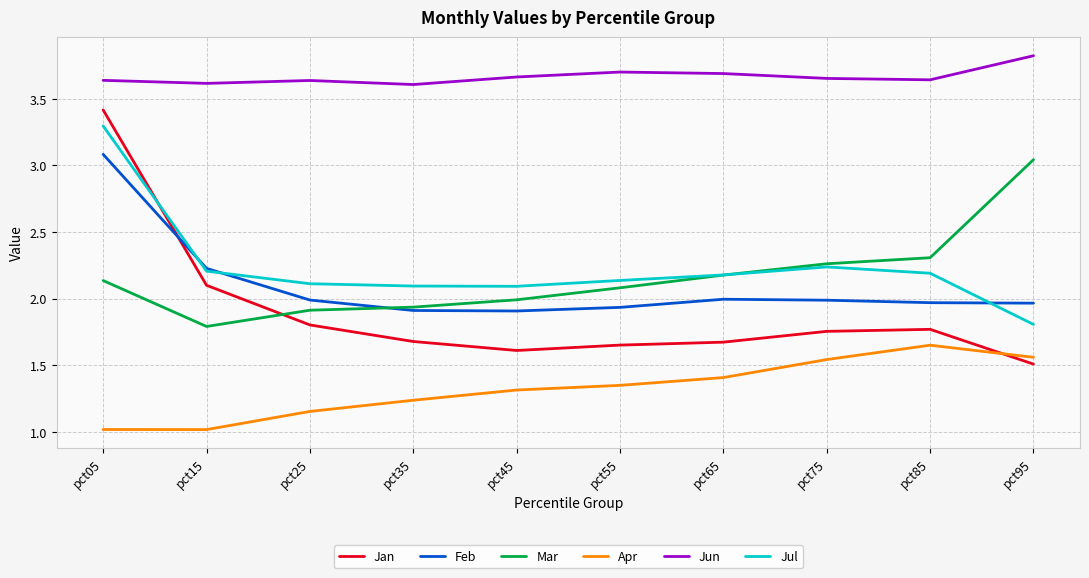

What is the difference between the highest and lowest values at pct05?

2.6